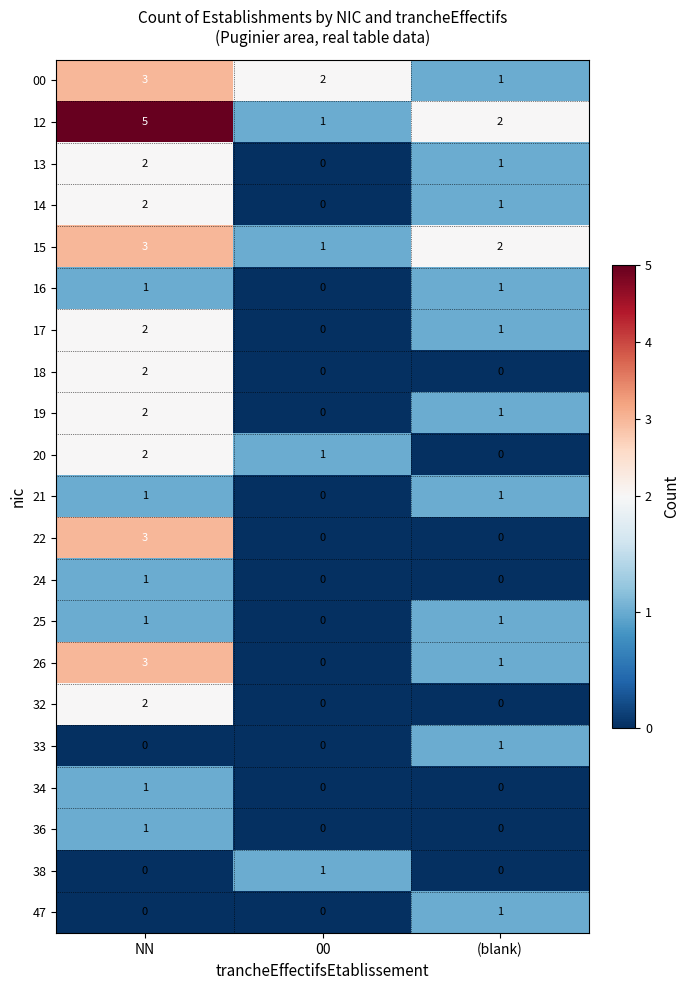

What is the maximum value shown in the chart?

5